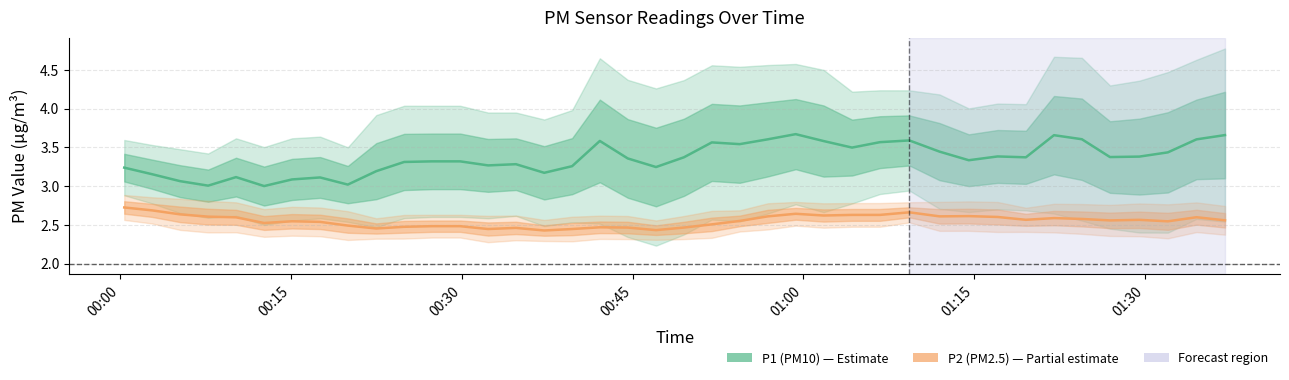

How many interior local valleys does the P1 (PM10) series have?

11